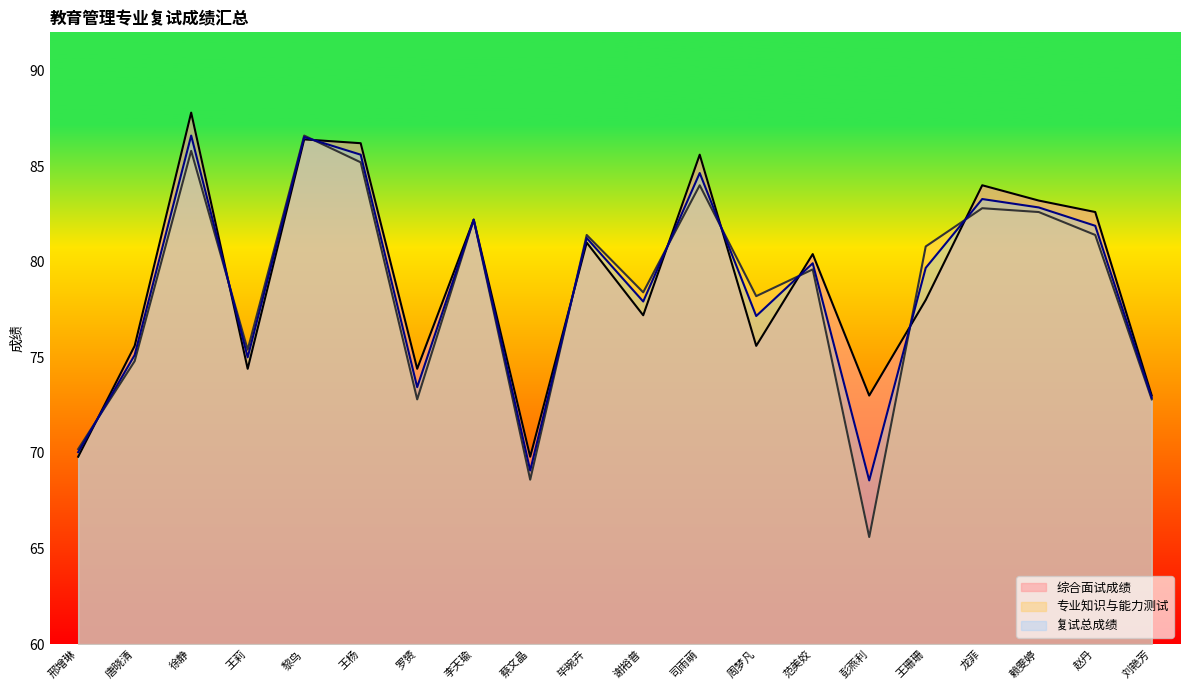

How many lines are shown in the chart?

3